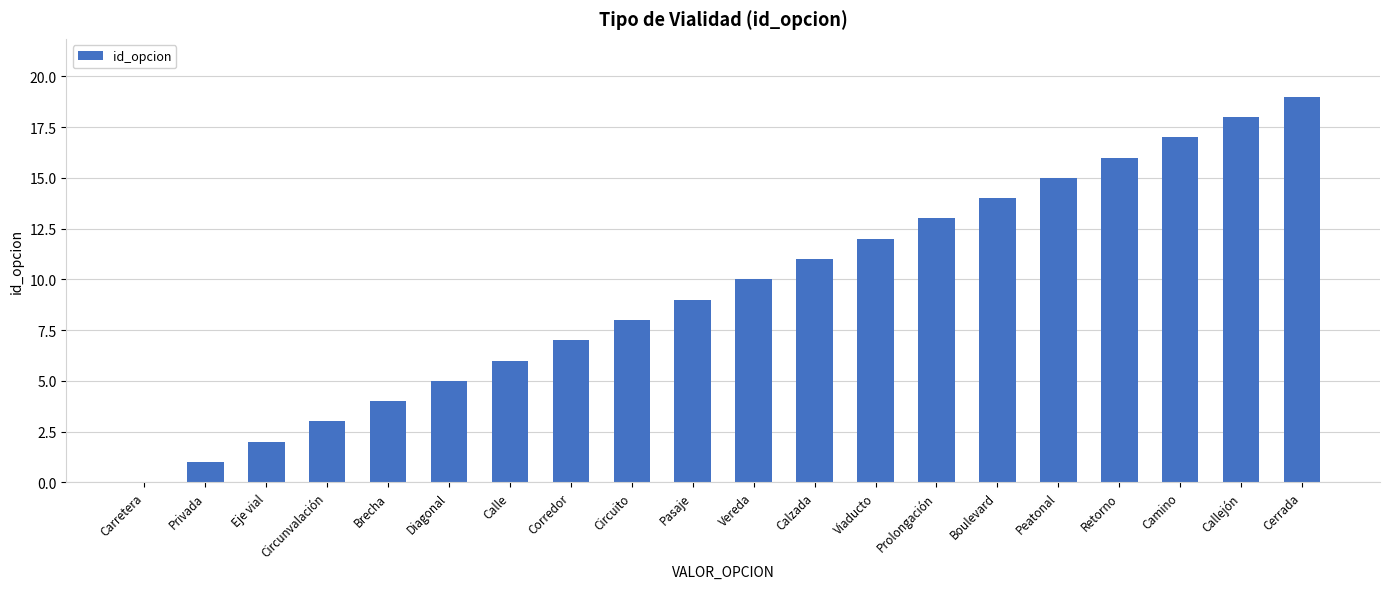

Between Carretera and Retorno, which is larger?

Retorno